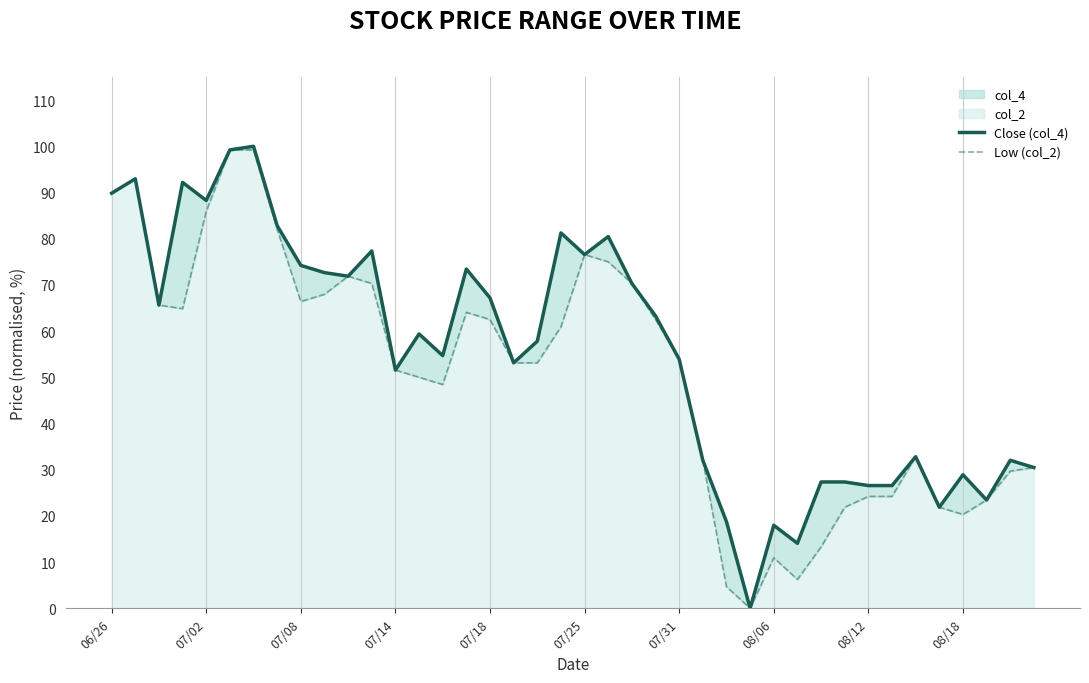

How many positive values does the Close (col_4) series have?

39